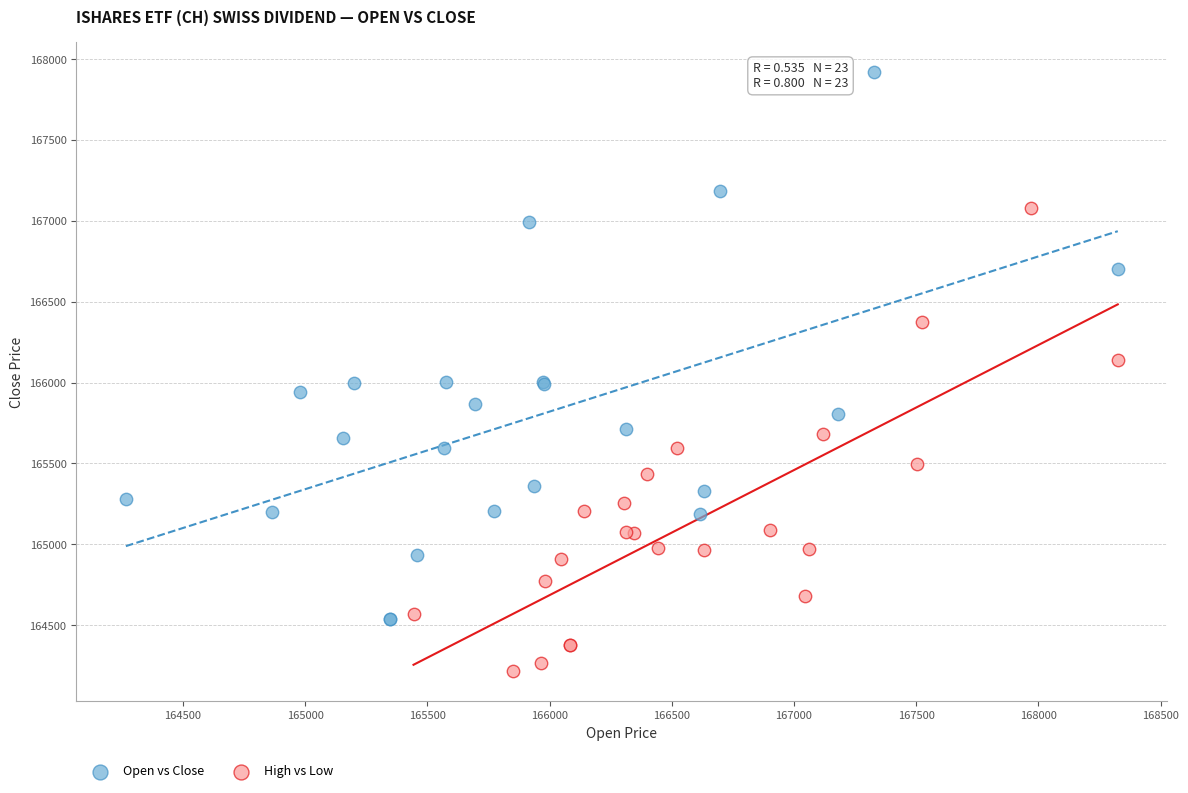

Which series contains the lowest Y value?

High vs Low